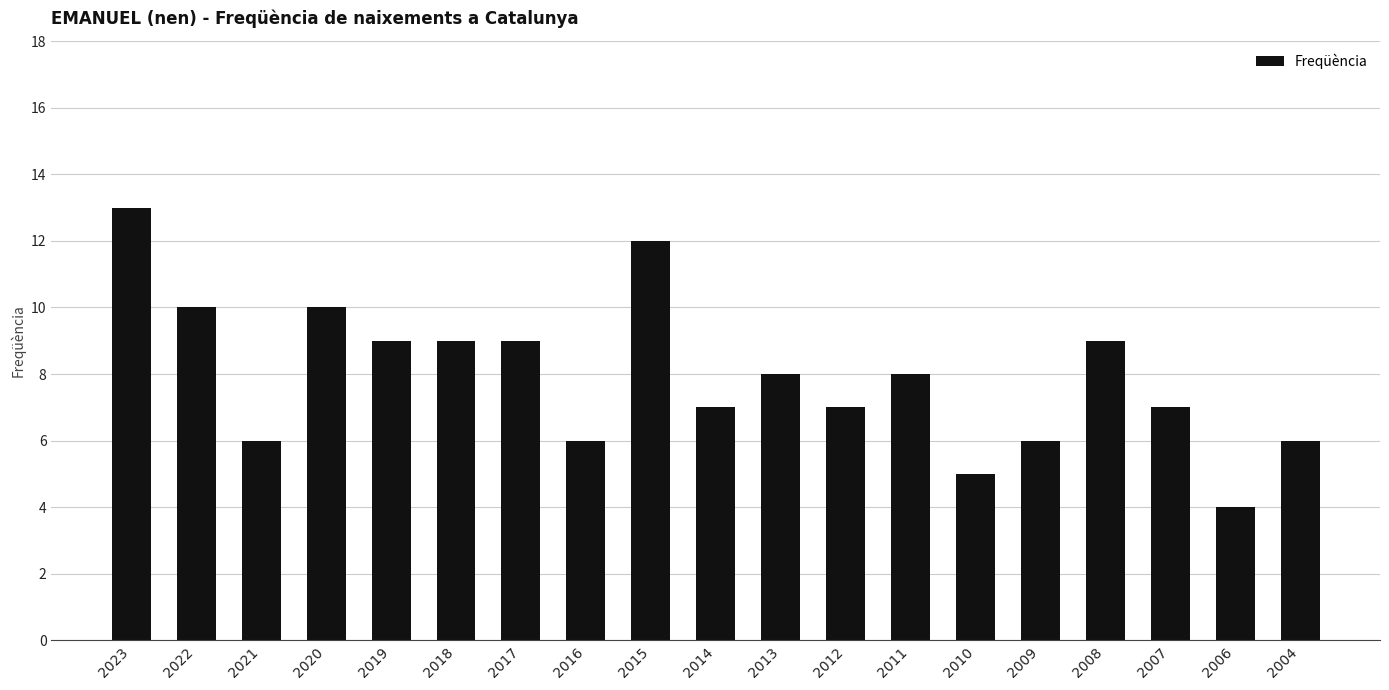

What value does the data have at 2009?

6